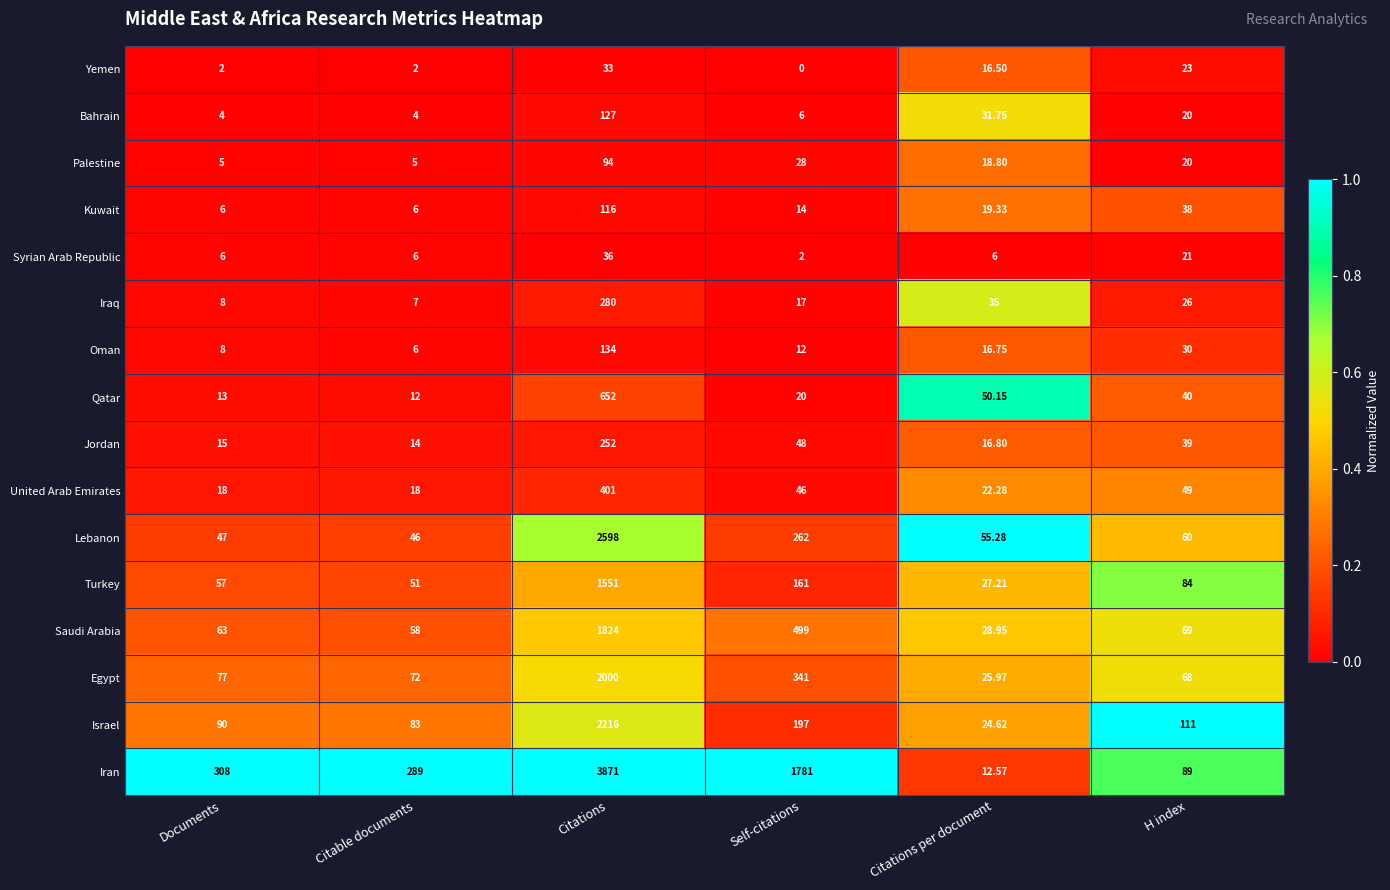

How many data points does each series have?

6